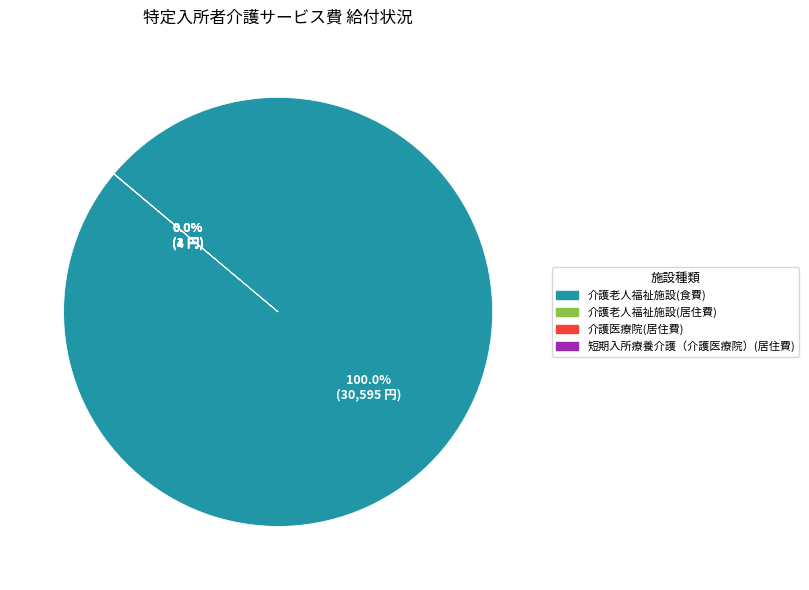

Which category has the biggest portion of the pie?

介護老人福祉施設(食費)